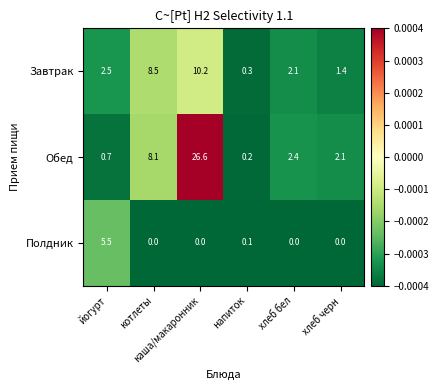

At which category is the sum across all series the highest?

каша/макаронник